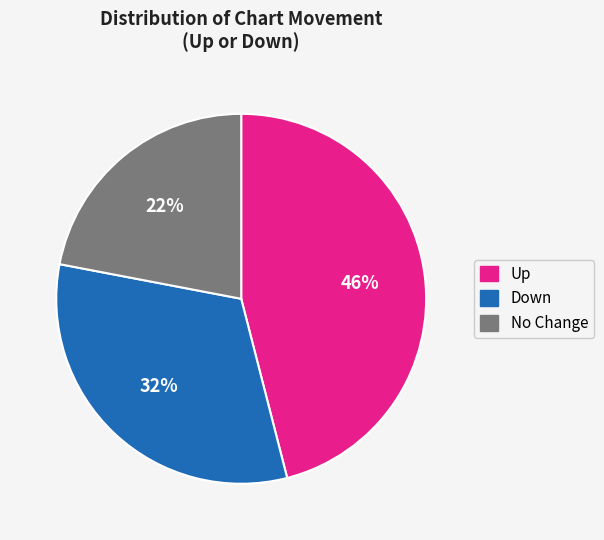

The Up slice represents 32% of the pie. True or false?

False